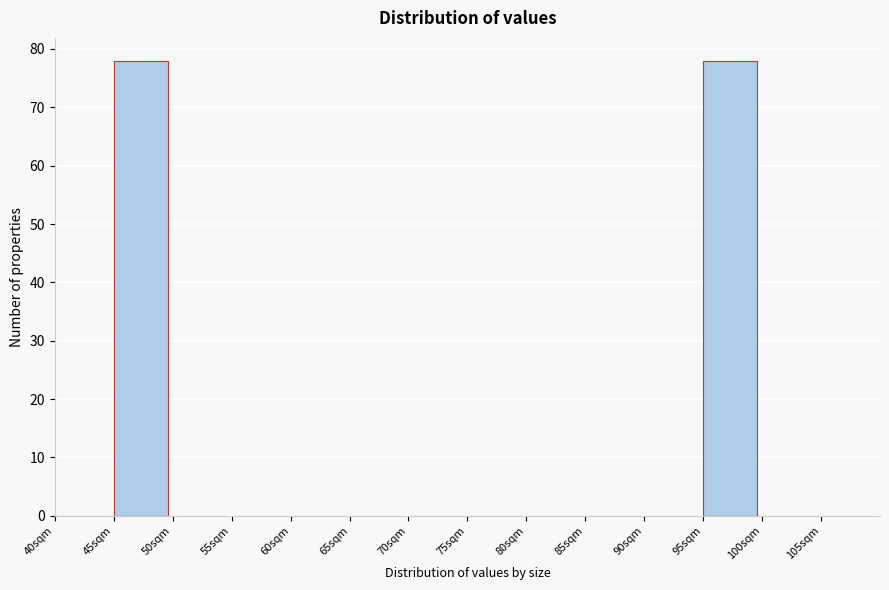

Reading left to right, transcribe this chart: for each bar, give the range it covers on the x-axis and its height. The values are not printed on the chart, so give them approximately, as read against the axis.

40 to 45: 0
45 to 50: 78
50 to 55: 0
55 to 60: 0
60 to 65: 0
65 to 70: 0
70 to 75: 0
75 to 80: 0
80 to 85: 0
85 to 90: 0
90 to 95: 0
95 to 100: 78
100 to 105: 0
105 to 110: 0